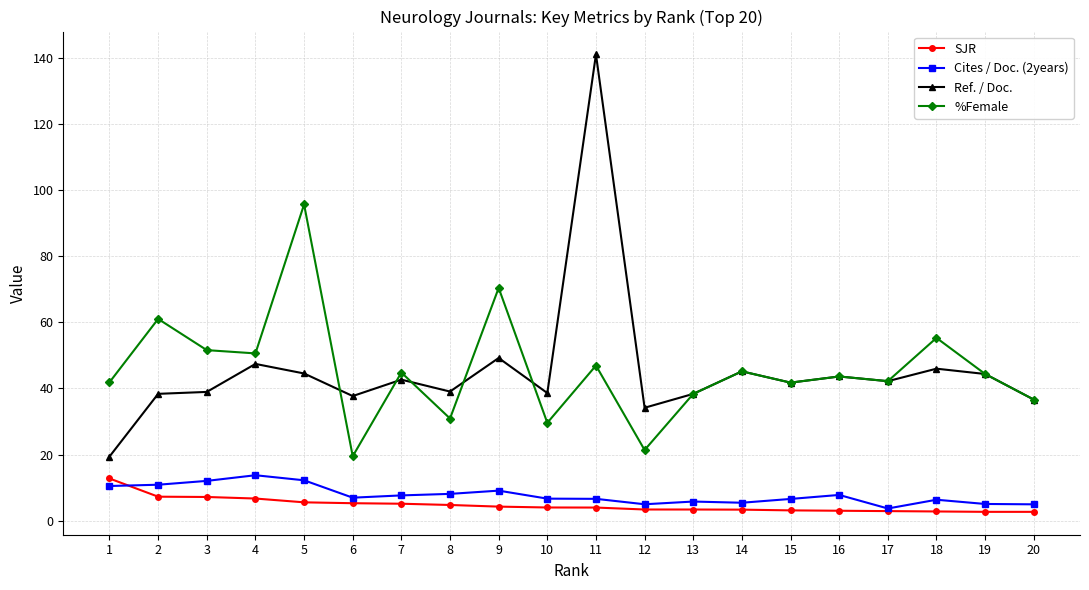

What is the spread (max minus min) of values at 17?

39.3